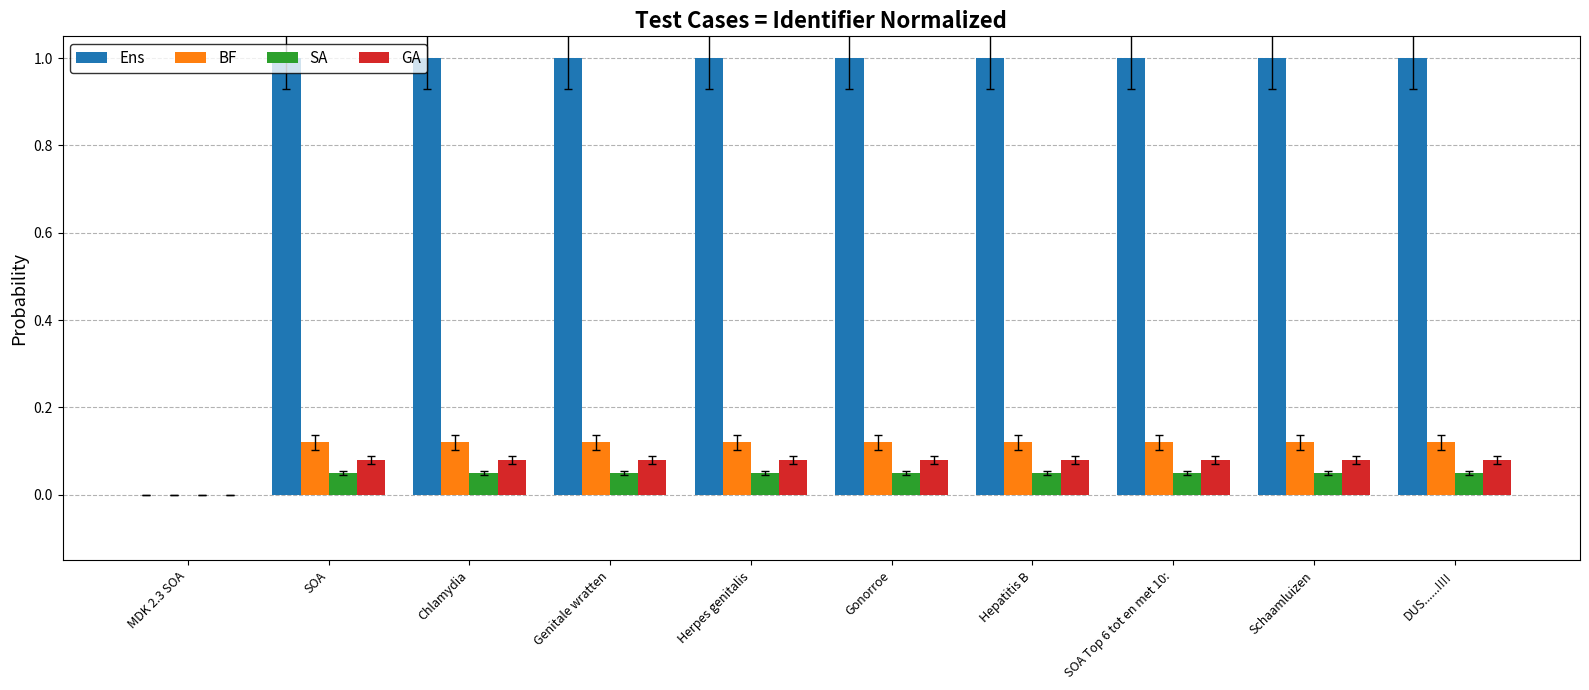

Which series has the largest total across all categories?

Ens